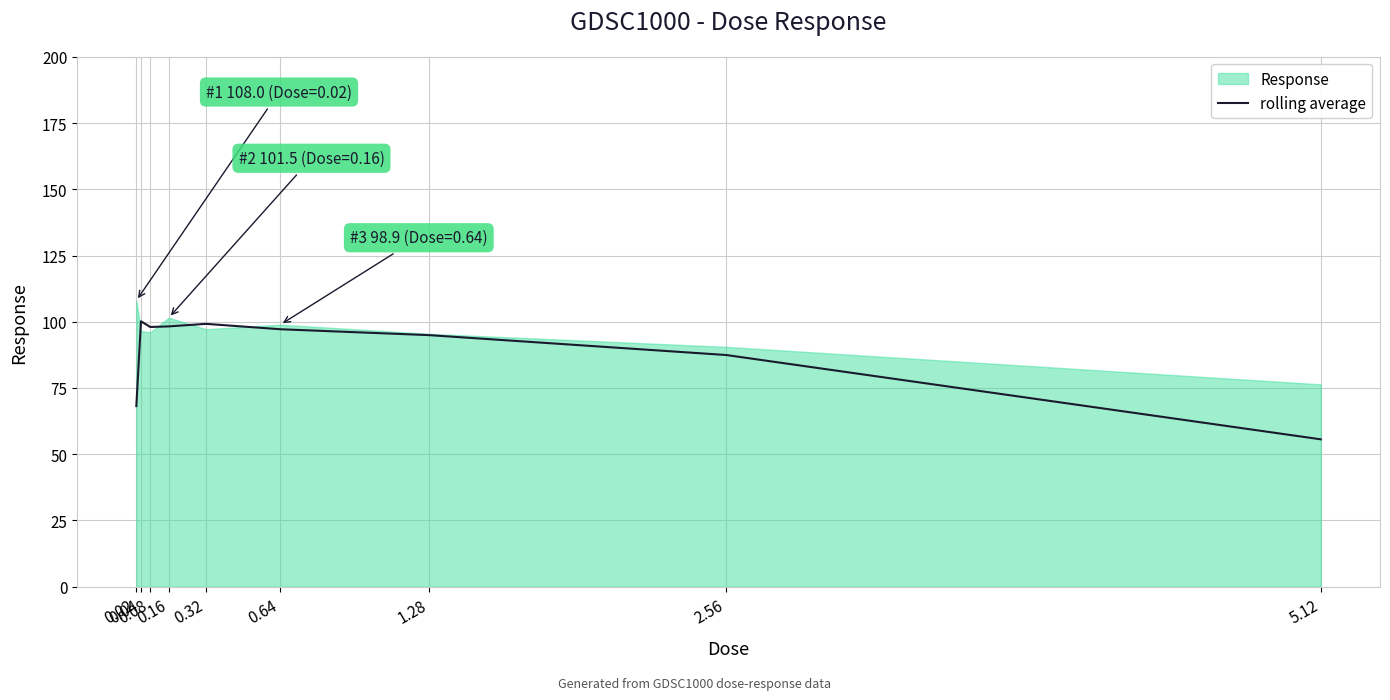

Where does the data first go above 97?

0.04